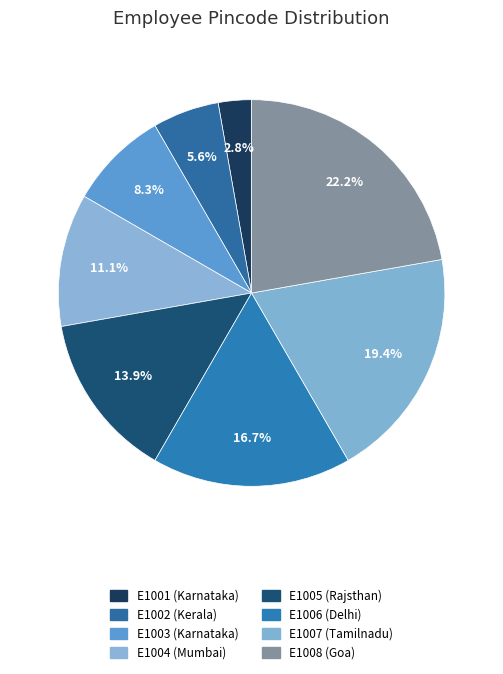

How many segments does this pie chart have?

8